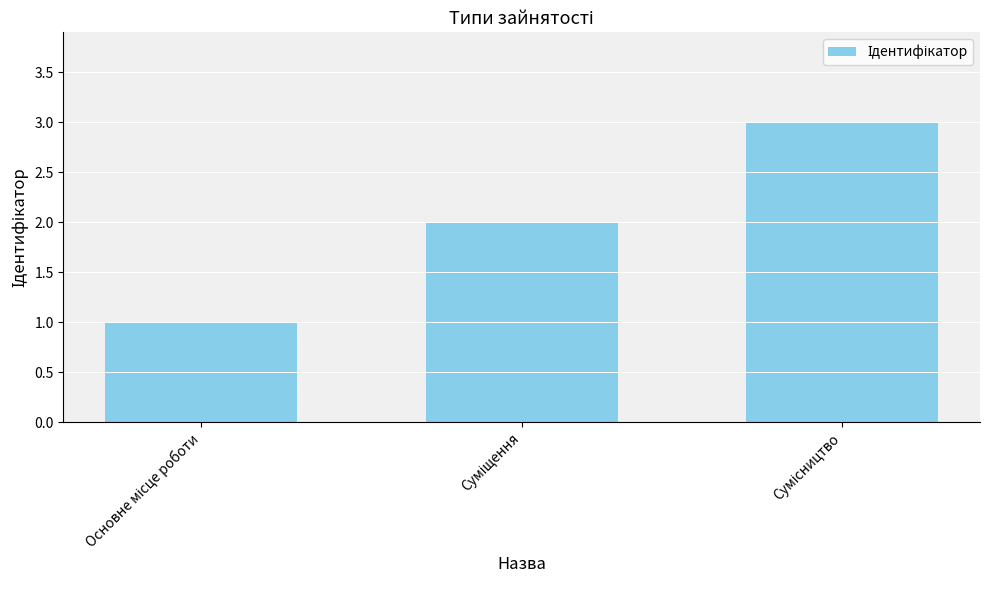

Reading right to left, what are all the values shown in this chart?

3	2	1